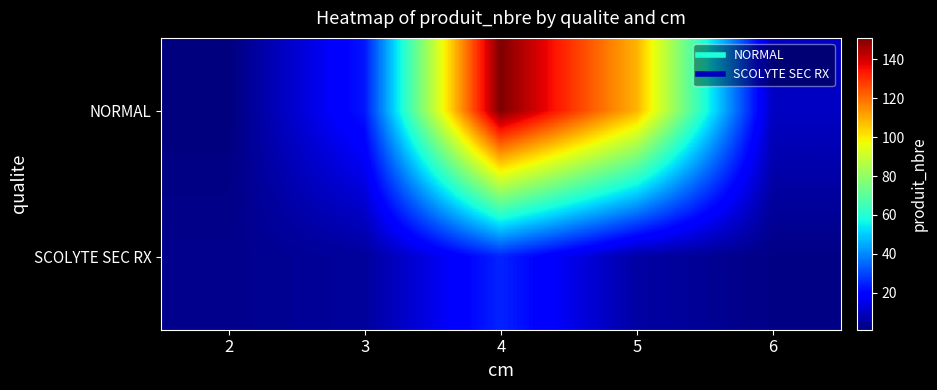

Reading right to left, extract all data points from this chart.

NORMAL: 6=10	5=109	4=151	3=23	2=1
SCOLYTE SEC RX: 6=2	5=6	4=25	3=5	2=3